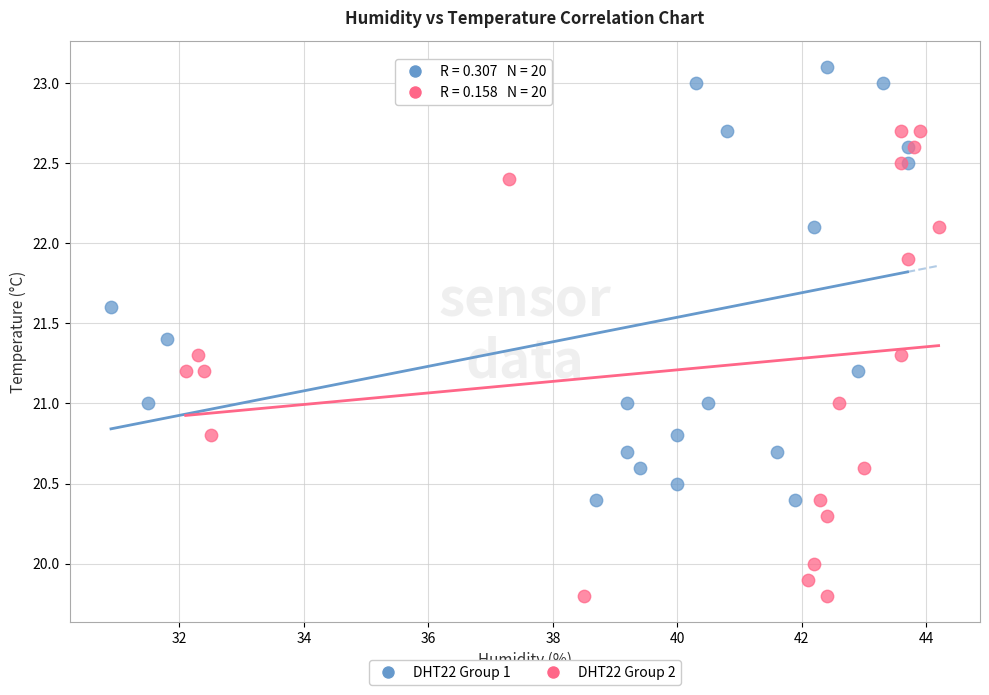

Which series reaches the minimum Y coordinate?

DHT22 Group 2